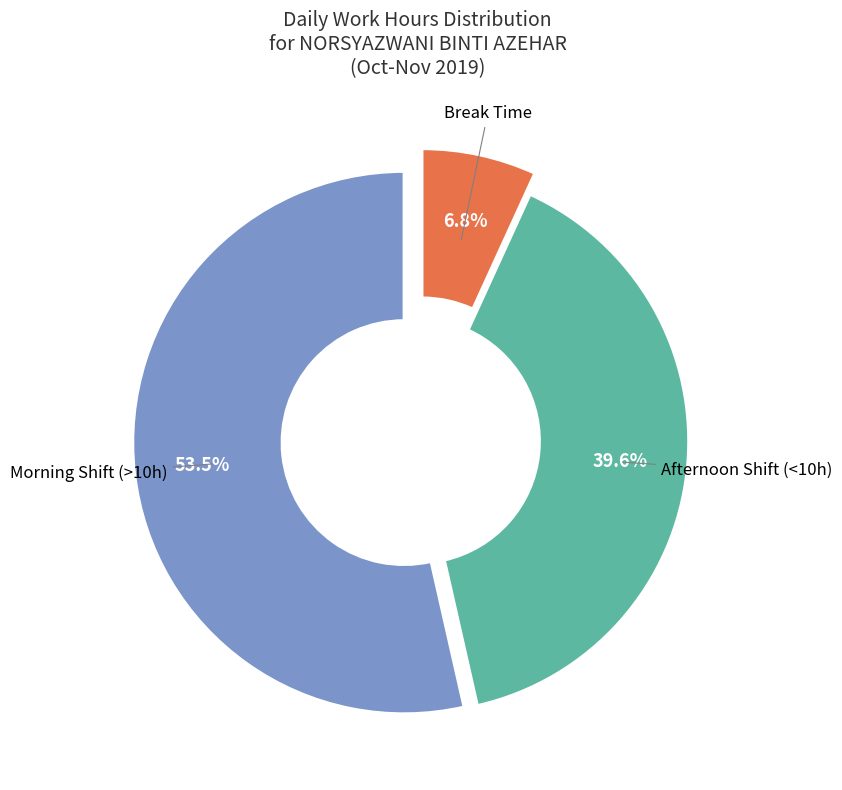

To the nearest percent, what is the difference between the largest and smallest slice percentages?

47%